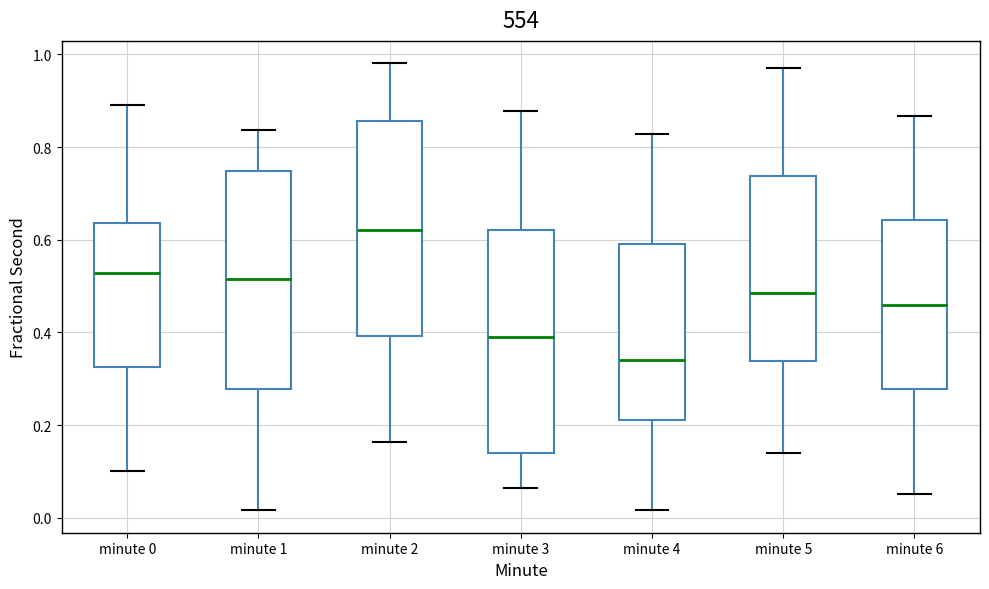

Where is the lower edge of the box for minute 6 on the y-axis? The values are not printed on the chart, so give them approximately, as read against the axis.

0.28